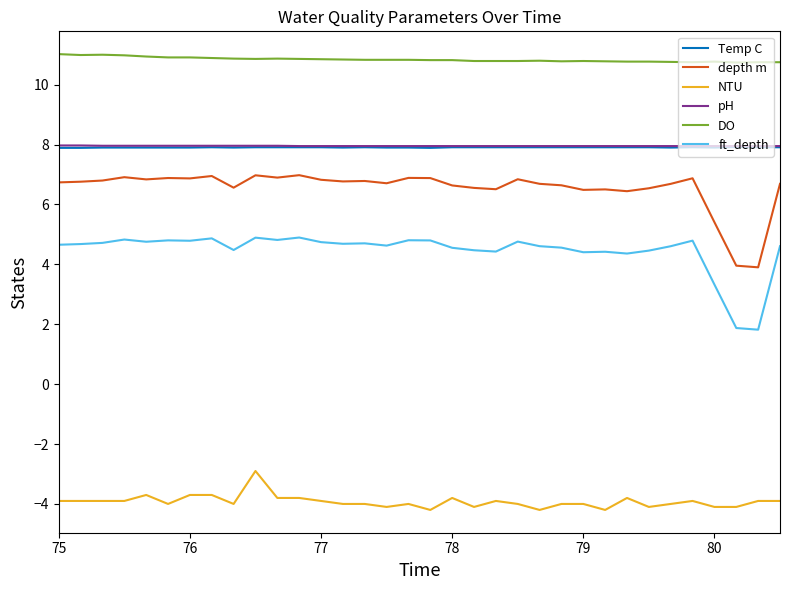

What is the minimum value shown in the chart?

-4.2